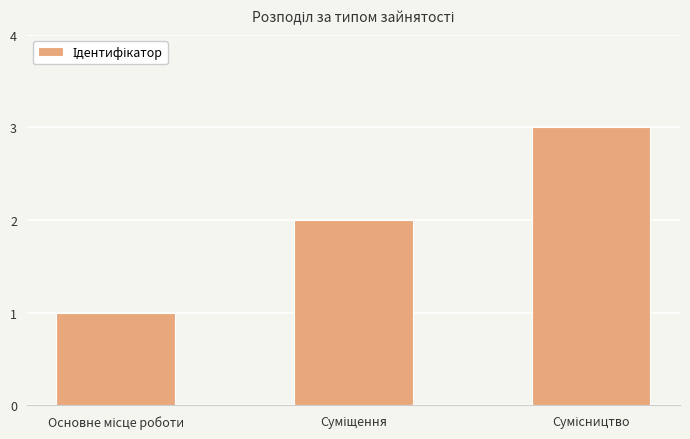

What is the sum of all values?

6